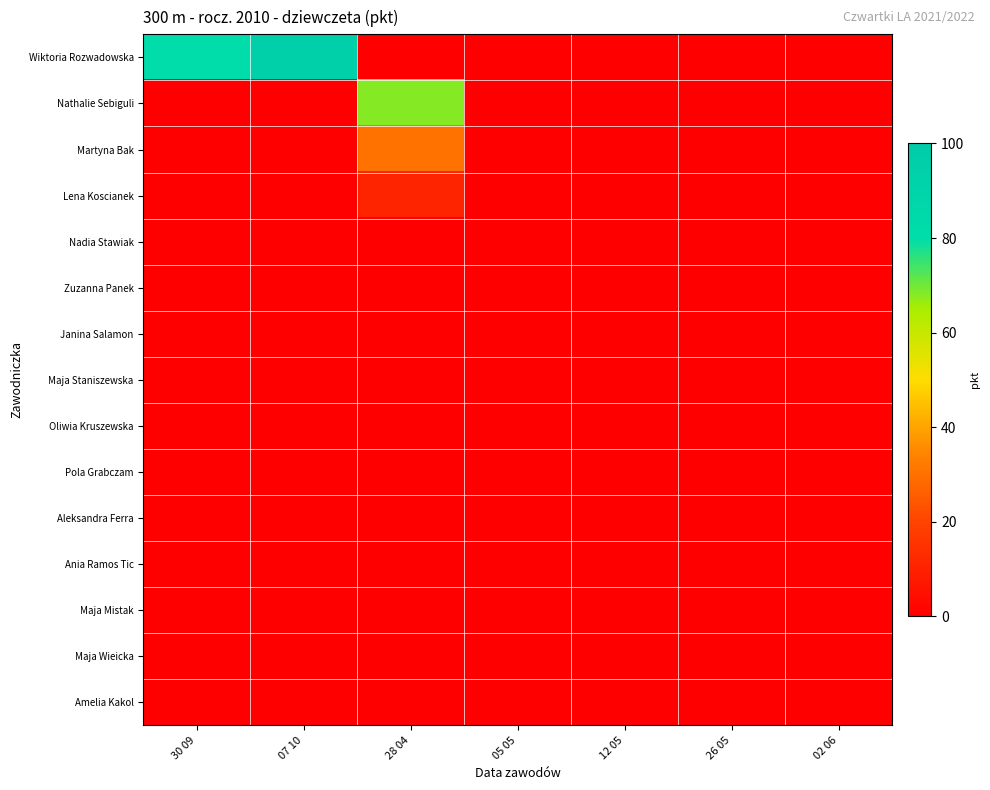

Reading right to left, list all the values displayed in this chart.

Wiktoria Rozwadowska: 02 06=0.0	26 05=0.0	12 05=0.0	05 05=0.0	28 04=0.0	07 10=94.2	30 09=80.0
Nathalie Sebiguli: 02 06=0.0	26 05=0.0	12 05=0.0	05 05=0.0	28 04=68.3	07 10=0.0	30 09=0.0
Martyna Bak: 02 06=0.0	26 05=0.0	12 05=0.0	05 05=0.0	28 04=30.4	07 10=0.0	30 09=0.0
Lena Koscianek: 02 06=0.0	26 05=0.0	12 05=0.0	05 05=0.0	28 04=10.8	07 10=0.0	30 09=0.0
Nadia Stawiak: 02 06=0.0	26 05=0.0	12 05=0.0	05 05=0.0	28 04=0.0	07 10=0.0	30 09=0.0
Zuzanna Panek: 02 06=0.0	26 05=0.0	12 05=0.0	05 05=0.0	28 04=0.0	07 10=0.0	30 09=0.0
Janina Salamon: 02 06=0.0	26 05=0.0	12 05=0.0	05 05=0.0	28 04=0.0	07 10=0.0	30 09=0.0
Maja Staniszewska: 02 06=0.0	26 05=0.0	12 05=0.0	05 05=0.0	28 04=0.0	07 10=0.0	30 09=0.0
Oliwia Kruszewska: 02 06=0.0	26 05=0.0	12 05=0.0	05 05=0.0	28 04=0.0	07 10=0.0	30 09=0.0
Pola Grabczam: 02 06=0.0	26 05=0.0	12 05=0.0	05 05=0.0	28 04=0.0	07 10=0.0	30 09=0.0
Aleksandra Ferra: 02 06=0.0	26 05=0.0	12 05=0.0	05 05=0.0	28 04=0.0	07 10=0.0	30 09=0.0
Ania Ramos Tic: 02 06=0.0	26 05=0.0	12 05=0.0	05 05=0.0	28 04=0.0	07 10=0.0	30 09=0.0
Maja Mistak: 02 06=0.0	26 05=0.0	12 05=0.0	05 05=0.0	28 04=0.0	07 10=0.0	30 09=0.0
Maja Wieicka: 02 06=0.0	26 05=0.0	12 05=0.0	05 05=0.0	28 04=0.0	07 10=0.0	30 09=0.0
Amelia Kakol: 02 06=0.0	26 05=0.0	12 05=0.0	05 05=0.0	28 04=0.0	07 10=0.0	30 09=0.0